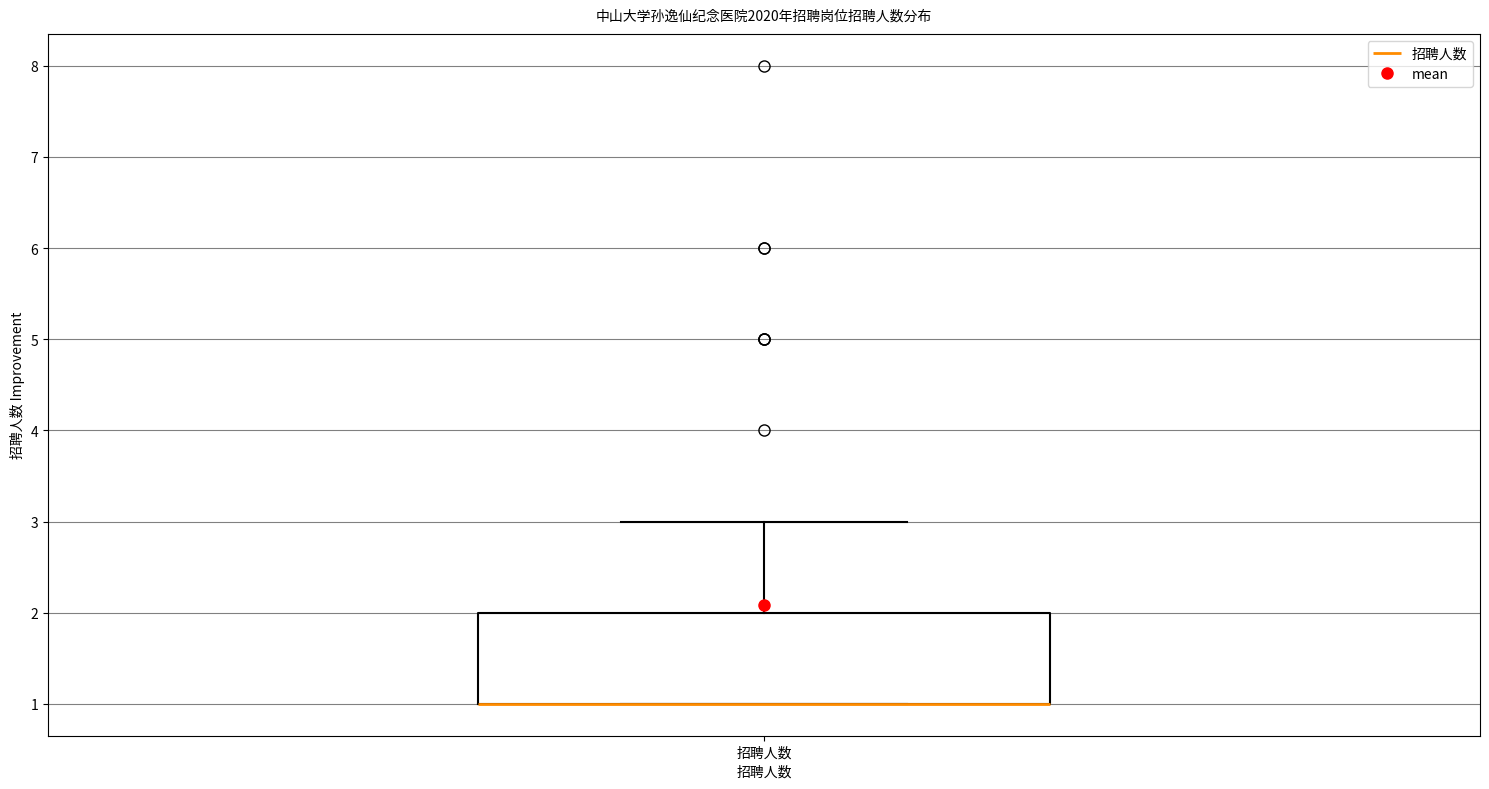

Where is the upper edge of the box for 招聘人数 on the y-axis? The values are not printed on the chart, so give them approximately, as read against the axis.

2